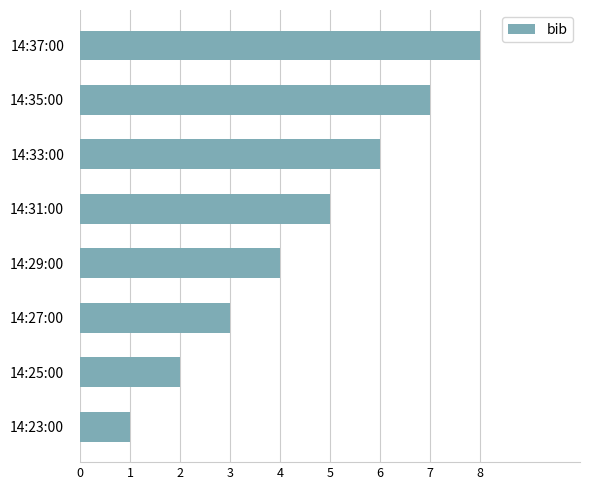

Which label corresponds to the largest value in the chart?

14:37:00